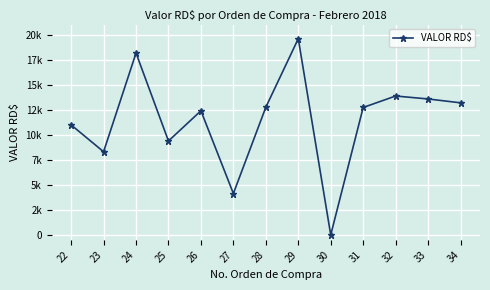

Is this an area chart (filled region under the line)?

No